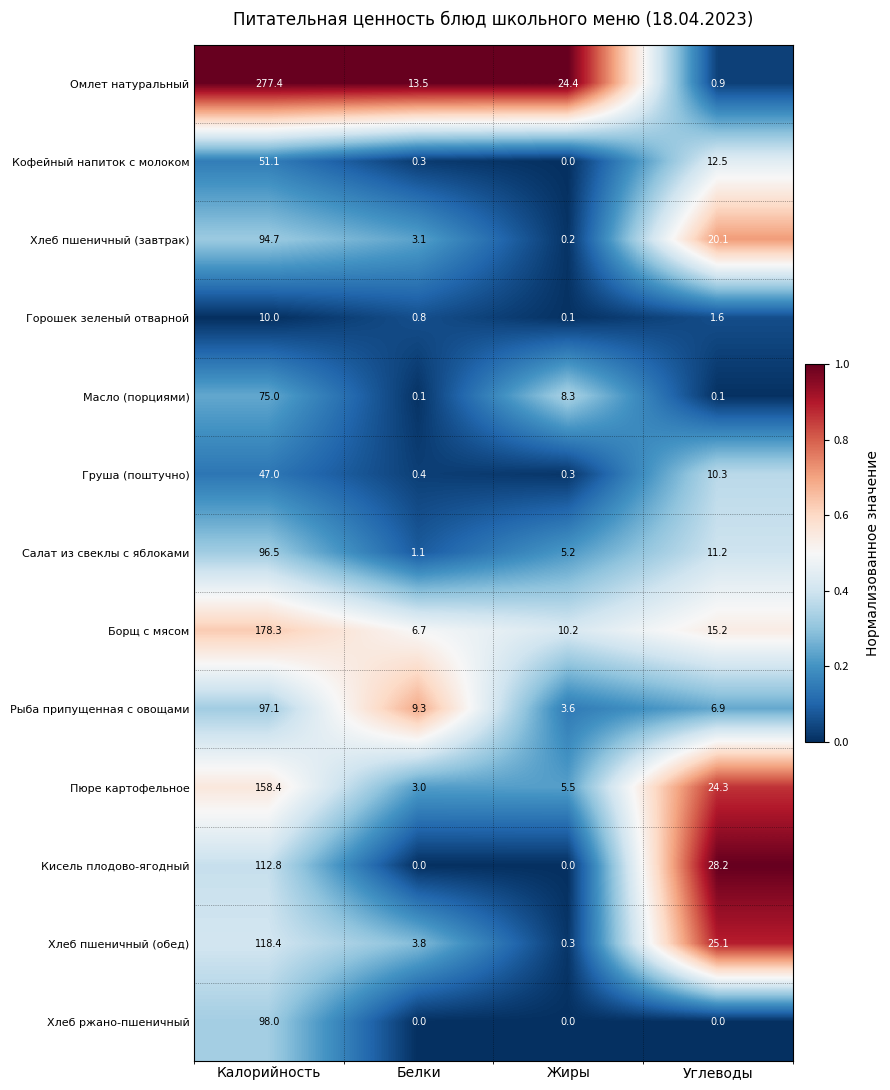

What is the greatest value displayed?

277.4